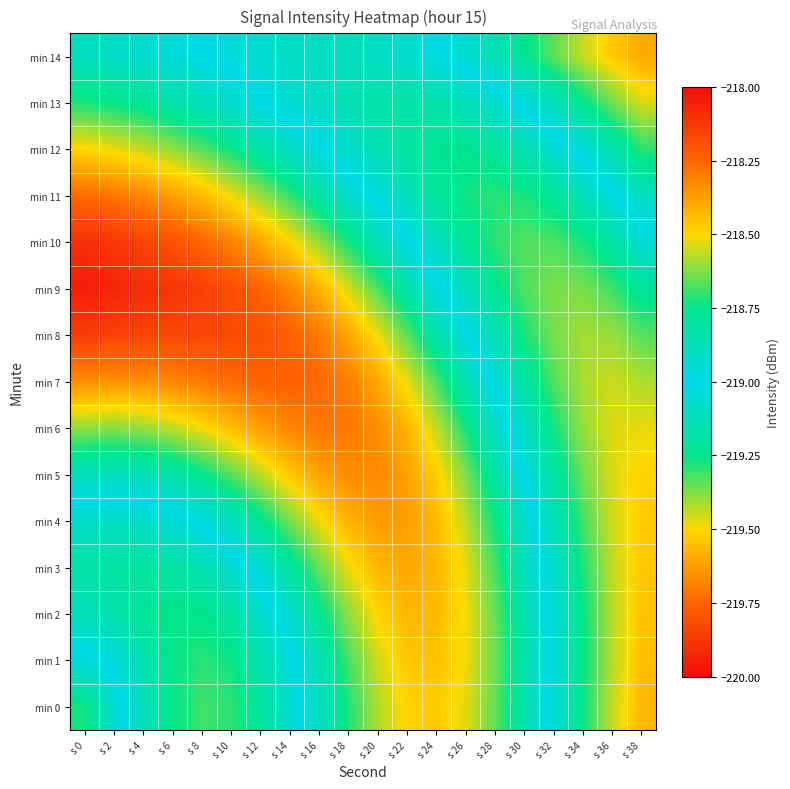

Reading left to right, what are all the values shown in this chart?

min 0: s 0=-219.3	s 2=-219.1	s 4=-218.9	s 6=-218.7	s 8=-218.7	s 10=-218.7	s 12=-218.8	s 14=-218.9	s 16=-219.1	s 18=-219.3	s 20=-219.4	s 22=-219.5	s 24=-219.5	s 26=-219.5	s 28=-219.3	s 30=-219.2	s 32=-218.9	s 34=-218.7	s 36=-218.6	s 38=-218.4
min 1: s 0=-219.0	s 2=-219.0	s 4=-218.8	s 6=-218.7	s 8=-218.7	s 10=-218.7	s 12=-218.8	s 14=-219.0	s 16=-219.2	s 18=-219.3	s 20=-219.5	s 22=-219.5	s 24=-219.5	s 26=-219.5	s 28=-219.4	s 30=-219.2	s 32=-219.0	s 34=-218.7	s 36=-218.6	s 38=-218.4
min 2: s 0=-218.9	s 2=-218.8	s 4=-218.8	s 6=-218.7	s 8=-218.8	s 10=-218.8	s 12=-218.9	s 14=-219.1	s 16=-219.2	s 18=-219.4	s 20=-219.5	s 22=-219.6	s 24=-219.6	s 26=-219.5	s 28=-219.3	s 30=-219.2	s 32=-218.9	s 34=-218.7	s 36=-218.6	s 38=-218.5
min 3: s 0=-218.8	s 2=-218.8	s 4=-218.8	s 6=-218.8	s 8=-218.9	s 10=-218.9	s 12=-219.1	s 14=-219.2	s 16=-219.4	s 18=-219.5	s 20=-219.6	s 22=-219.6	s 24=-219.6	s 26=-219.5	s 28=-219.3	s 30=-219.1	s 32=-218.9	s 34=-218.7	s 36=-218.6	s 38=-218.5
min 4: s 0=-218.9	s 2=-218.9	s 4=-218.9	s 6=-219.0	s 8=-219.0	s 10=-219.1	s 12=-219.2	s 14=-219.4	s 16=-219.5	s 18=-219.6	s 20=-219.6	s 22=-219.6	s 24=-219.6	s 26=-219.4	s 28=-219.3	s 30=-219.1	s 32=-218.9	s 34=-218.7	s 36=-218.5	s 38=-218.5
min 5: s 0=-219.1	s 2=-219.1	s 4=-219.1	s 6=-219.2	s 8=-219.2	s 10=-219.3	s 12=-219.4	s 14=-219.5	s 16=-219.6	s 18=-219.7	s 20=-219.7	s 22=-219.6	s 24=-219.5	s 26=-219.4	s 28=-219.2	s 30=-219.0	s 32=-218.8	s 34=-218.6	s 36=-218.5	s 38=-218.5
min 6: s 0=-219.4	s 2=-219.4	s 4=-219.4	s 6=-219.4	s 8=-219.5	s 10=-219.6	s 12=-219.6	s 14=-219.7	s 16=-219.7	s 18=-219.7	s 20=-219.7	s 22=-219.6	s 24=-219.4	s 26=-219.3	s 28=-219.1	s 30=-218.9	s 32=-218.7	s 34=-218.6	s 36=-218.5	s 38=-218.5
min 7: s 0=-219.7	s 2=-219.6	s 4=-219.7	s 6=-219.7	s 8=-219.7	s 10=-219.7	s 12=-219.8	s 14=-219.8	s 16=-219.7	s 18=-219.7	s 20=-219.6	s 22=-219.5	s 24=-219.3	s 26=-219.1	s 28=-219.0	s 30=-218.8	s 32=-218.7	s 34=-218.6	s 36=-218.6	s 38=-218.6
min 8: s 0=-219.9	s 2=-219.8	s 4=-219.8	s 6=-219.8	s 8=-219.8	s 10=-219.8	s 12=-219.8	s 14=-219.8	s 16=-219.7	s 18=-219.6	s 20=-219.5	s 22=-219.3	s 24=-219.2	s 26=-219.0	s 28=-218.9	s 30=-218.7	s 32=-218.6	s 34=-218.6	s 36=-218.6	s 38=-218.7
min 9: s 0=-219.9	s 2=-219.9	s 4=-219.9	s 6=-219.9	s 8=-219.9	s 10=-219.8	s 12=-219.8	s 14=-219.7	s 16=-219.6	s 18=-219.5	s 20=-219.3	s 22=-219.2	s 24=-219.0	s 26=-218.9	s 28=-218.8	s 30=-218.7	s 32=-218.6	s 34=-218.6	s 36=-218.7	s 38=-218.8
min 10: s 0=-219.9	s 2=-219.9	s 4=-219.8	s 6=-219.8	s 8=-219.8	s 10=-219.7	s 12=-219.6	s 14=-219.5	s 16=-219.4	s 18=-219.3	s 20=-219.1	s 22=-219.0	s 24=-218.9	s 26=-218.8	s 28=-218.7	s 30=-218.7	s 32=-218.7	s 34=-218.7	s 36=-218.8	s 38=-218.9
min 11: s 0=-219.7	s 2=-219.7	s 4=-219.7	s 6=-219.6	s 8=-219.6	s 10=-219.5	s 12=-219.4	s 14=-219.3	s 16=-219.2	s 18=-219.1	s 20=-219.0	s 22=-218.9	s 24=-218.8	s 26=-218.7	s 28=-218.7	s 30=-218.7	s 32=-218.8	s 34=-218.9	s 36=-219.0	s 38=-219.1
min 12: s 0=-219.5	s 2=-219.5	s 4=-219.4	s 6=-219.4	s 8=-219.3	s 10=-219.3	s 12=-219.2	s 14=-219.1	s 16=-219.0	s 18=-218.9	s 20=-218.9	s 22=-218.8	s 24=-218.8	s 26=-218.8	s 28=-218.8	s 30=-218.8	s 32=-218.9	s 34=-219.0	s 36=-219.2	s 38=-219.3
min 13: s 0=-219.3	s 2=-219.3	s 4=-219.2	s 6=-219.2	s 8=-219.1	s 10=-219.1	s 12=-219.0	s 14=-219.0	s 16=-218.9	s 18=-218.9	s 20=-218.8	s 22=-218.8	s 24=-218.8	s 26=-218.9	s 28=-218.9	s 30=-219.0	s 32=-219.1	s 34=-219.2	s 36=-219.4	s 38=-219.5
min 14: s 0=-219.1	s 2=-219.1	s 4=-219.1	s 6=-219.0	s 8=-219.0	s 10=-219.0	s 12=-218.9	s 14=-218.9	s 16=-218.9	s 18=-218.9	s 20=-218.9	s 22=-218.9	s 24=-219.0	s 26=-219.1	s 28=-219.1	s 30=-219.2	s 32=-219.3	s 34=-219.4	s 36=-219.5	s 38=-219.6